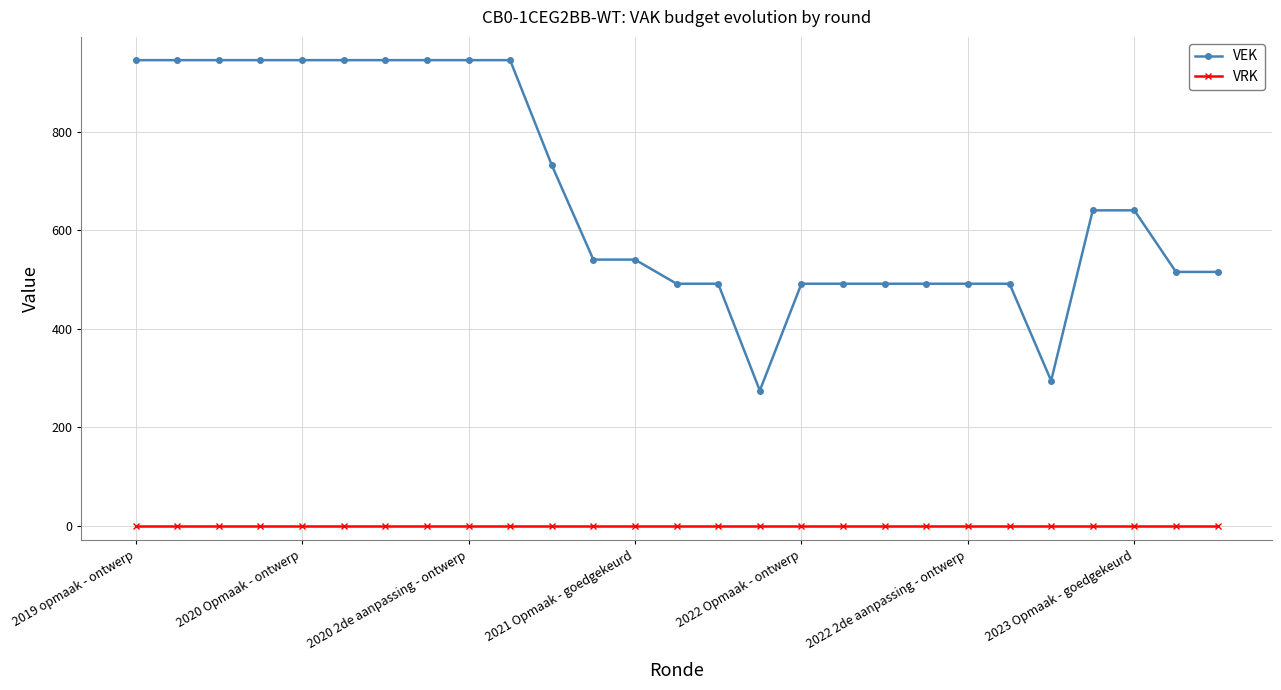

List the series in order of their overall mean, lowest first.

VRK, VEK